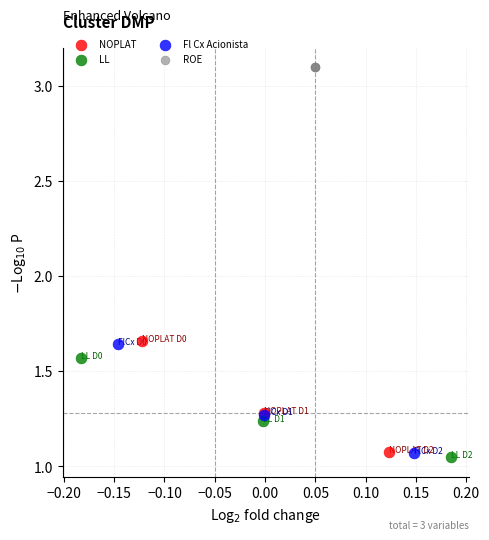

What are all the series names shown in the legend?

NOPLAT, LL, Fl Cx Acionista, ROE